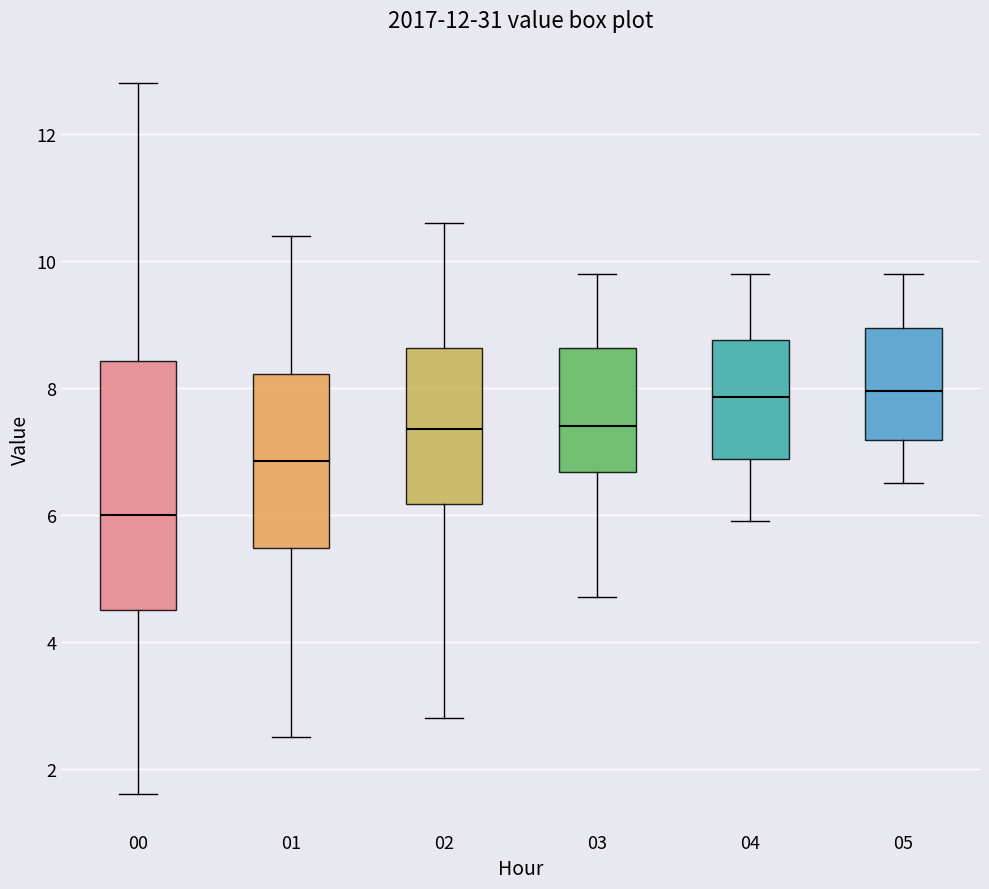

Reading left to right, read every box against the y-axis: the position of its median line, the range the box covers, and the ends of its whiskers. The values are not printed on the chart, so give them approximately, as read against the axis.

00: median 6.0, box 4.6 to 8.4, whiskers 1.6 to 12.8
01: median 6.8, box 5.4 to 8.2, whiskers 2.6 to 10.4
02: median 7.4, box 6.2 to 8.6, whiskers 2.8 to 10.6
03: median 7.4, box 6.6 to 8.6, whiskers 4.8 to 9.8
04: median 7.8, box 6.8 to 8.8, whiskers 6.0 to 9.8
05: median 8.0, box 7.2 to 9.0, whiskers 6.6 to 9.8